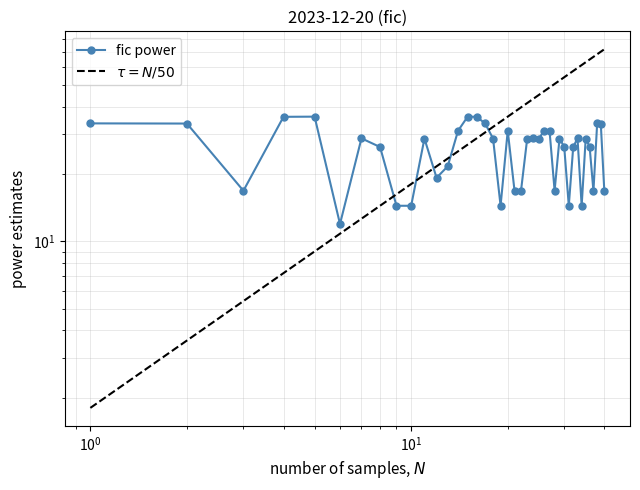

Reading right to left, transcribe all the data shown in this chart.

16.8	33.6	33.6	16.8	26.4	28.8	14.4	28.8	26.4	14.4	26.4	28.8	16.8	31.2	31.2	28.8	28.8	28.8	16.8	16.8	31.2	14.4	28.8	33.6	36.0	36.0	31.2	21.6	19.2	28.8	14.4	14.4	26.4	28.8	11.9	36.0	36.0	16.8	33.6	33.6